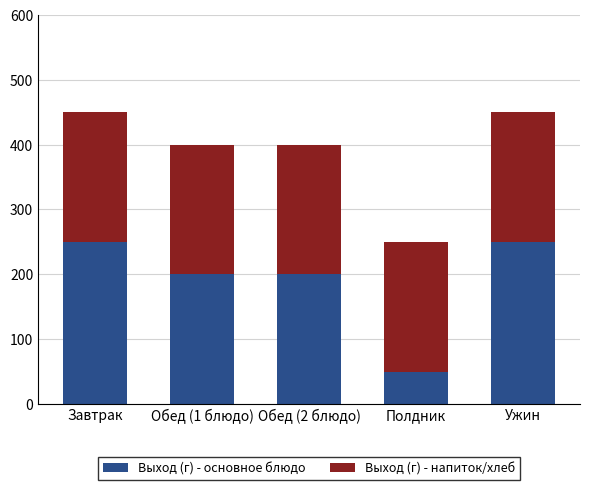

The Выход (г) - основное блюдо series shows 337 at Обед (1 блюдо). True or false?

False